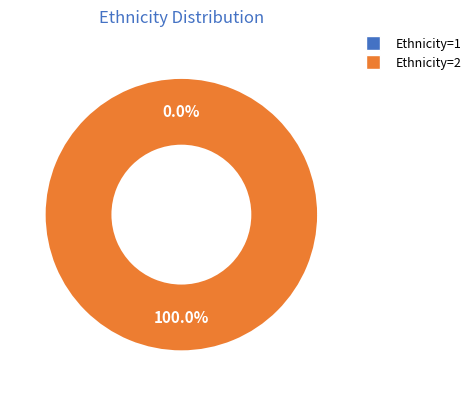

Is there any slice that represents more than half of the pie?

Yes